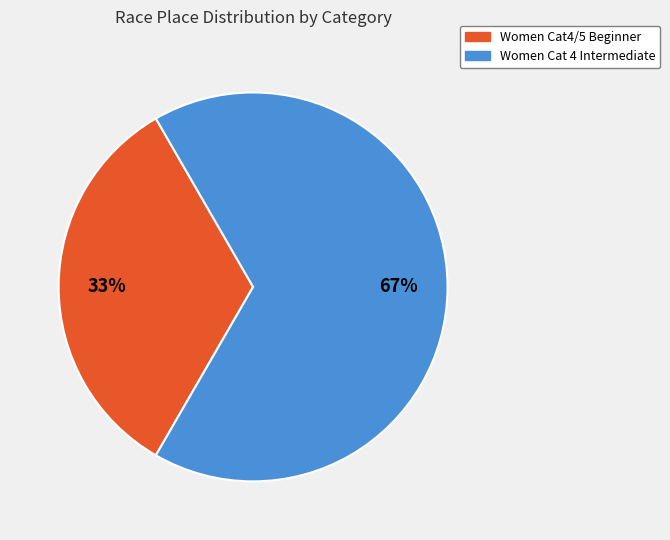

Rank the categories by value from lowest to highest.

Women Cat4/5 Beginner, Women Cat 4 Intermediate